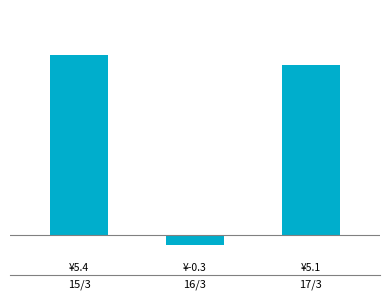

The chart shows a value of 5.4 at 15/3. True or false?

True